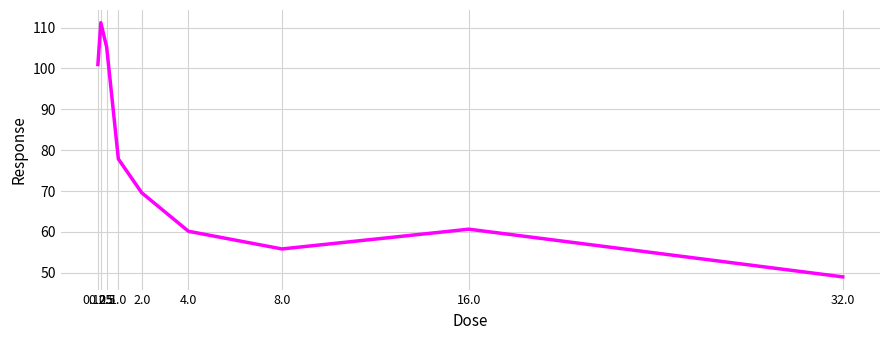

Reading right to left, extract all data points from this chart.

32.0=49.0	16.0=60.7	8.0=55.8	4.0=60.2	2.0=69.6	1.0=77.9	0.5=105.2	0.25=111.2	0.125=101.0